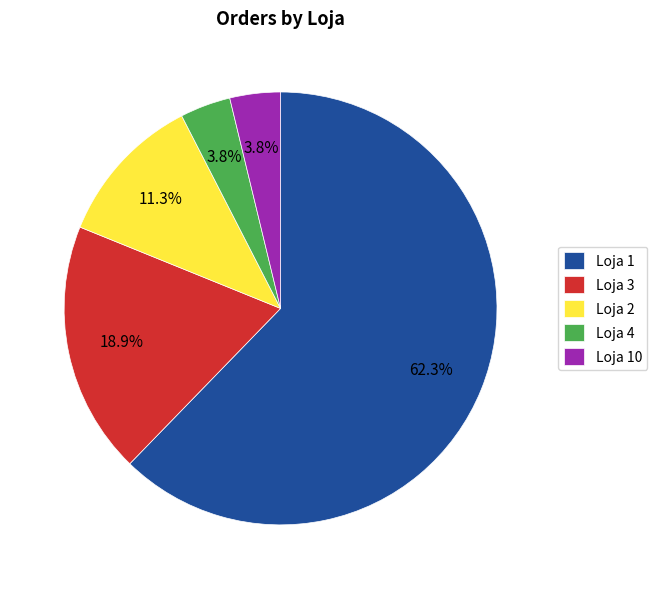

Which category has the biggest portion of the pie?

Loja 1